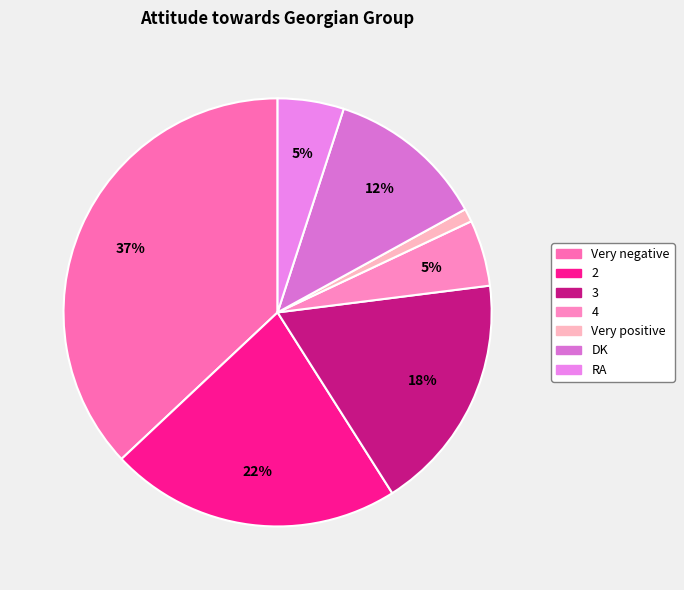

What is the total percentage of 4 and 3?

23.0%